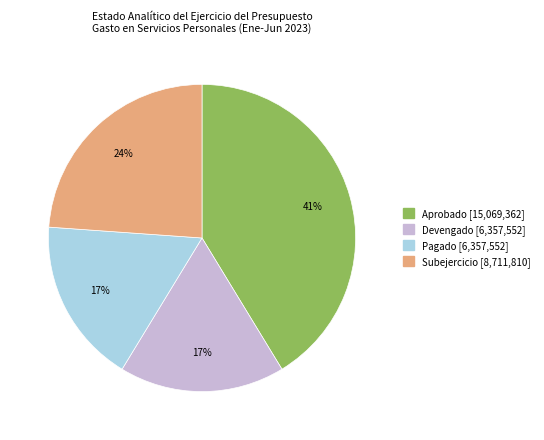

To the nearest percent, what is the average slice percentage?

25%